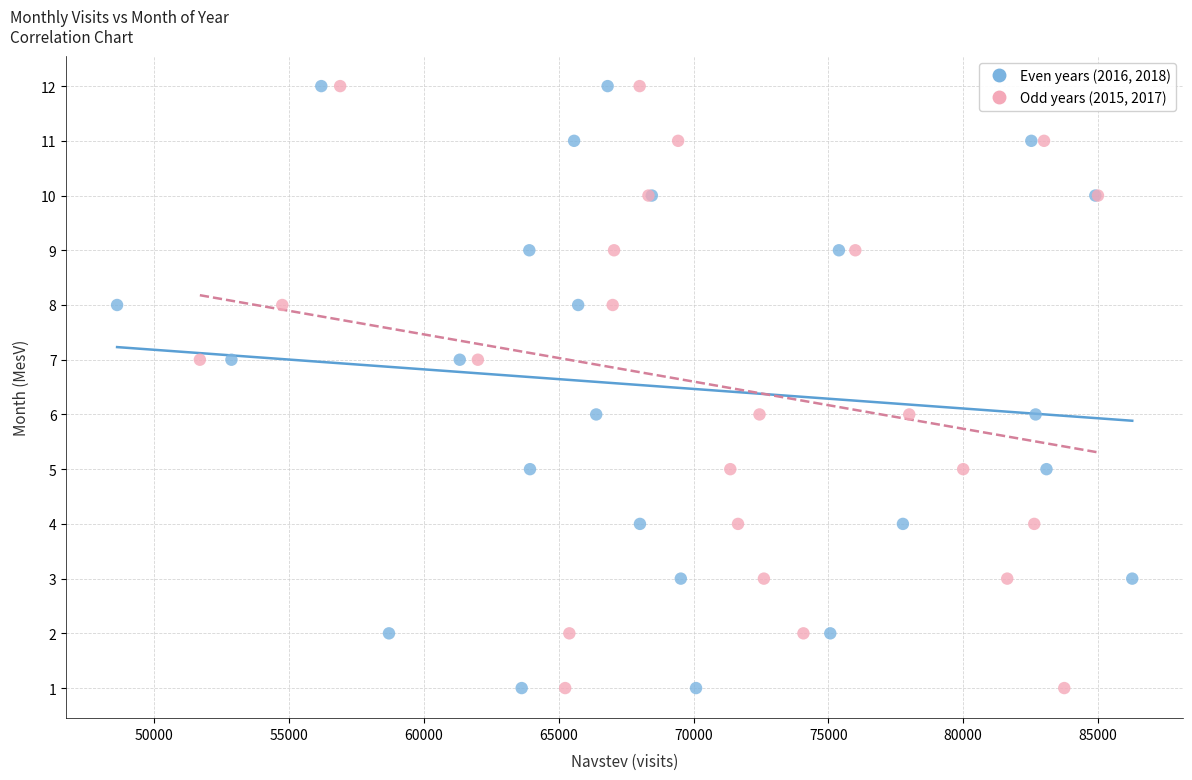

What are all the series names shown in the legend?

Even years (2016, 2018), Odd years (2015, 2017)